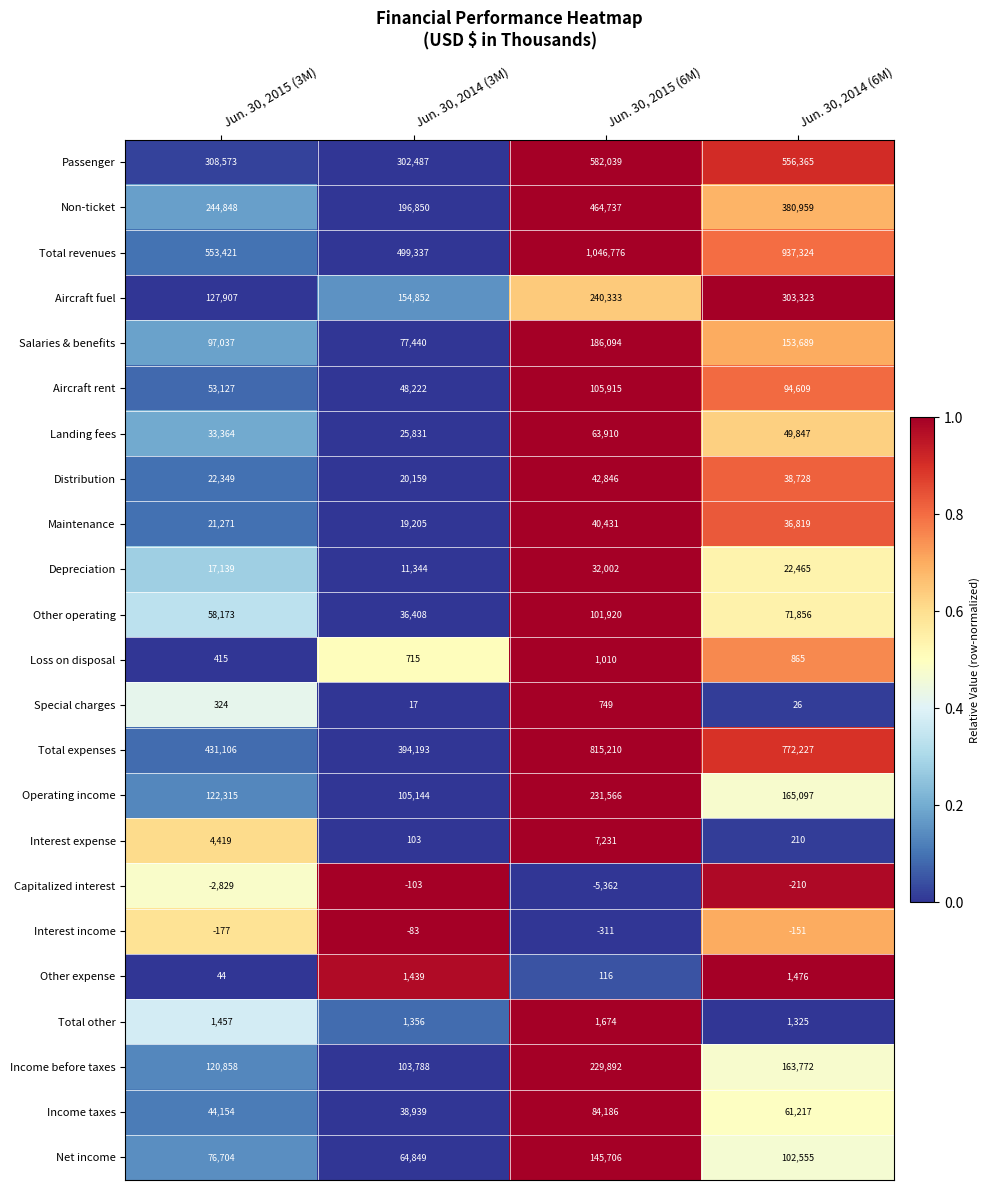

How many categories are shown in the chart?

4